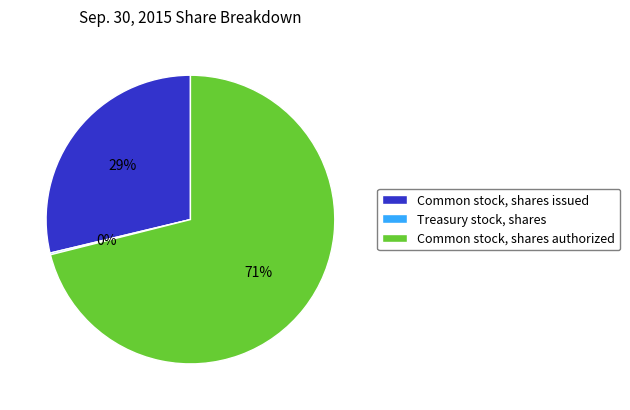

To the nearest percent, what is the average slice percentage?

33%